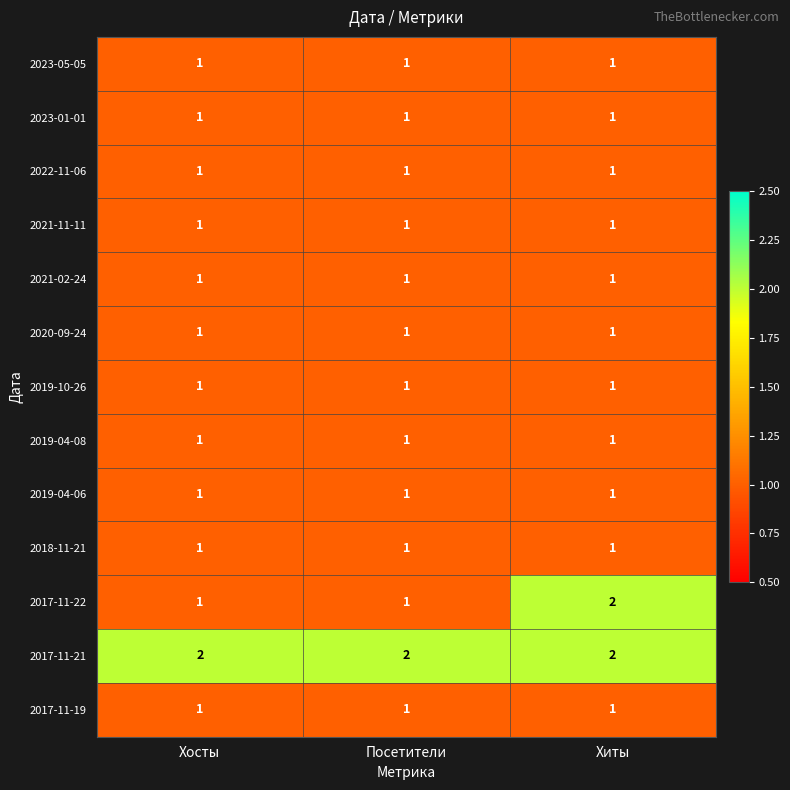

Which series changed the most between Посетители and Хиты?

2017-11-22